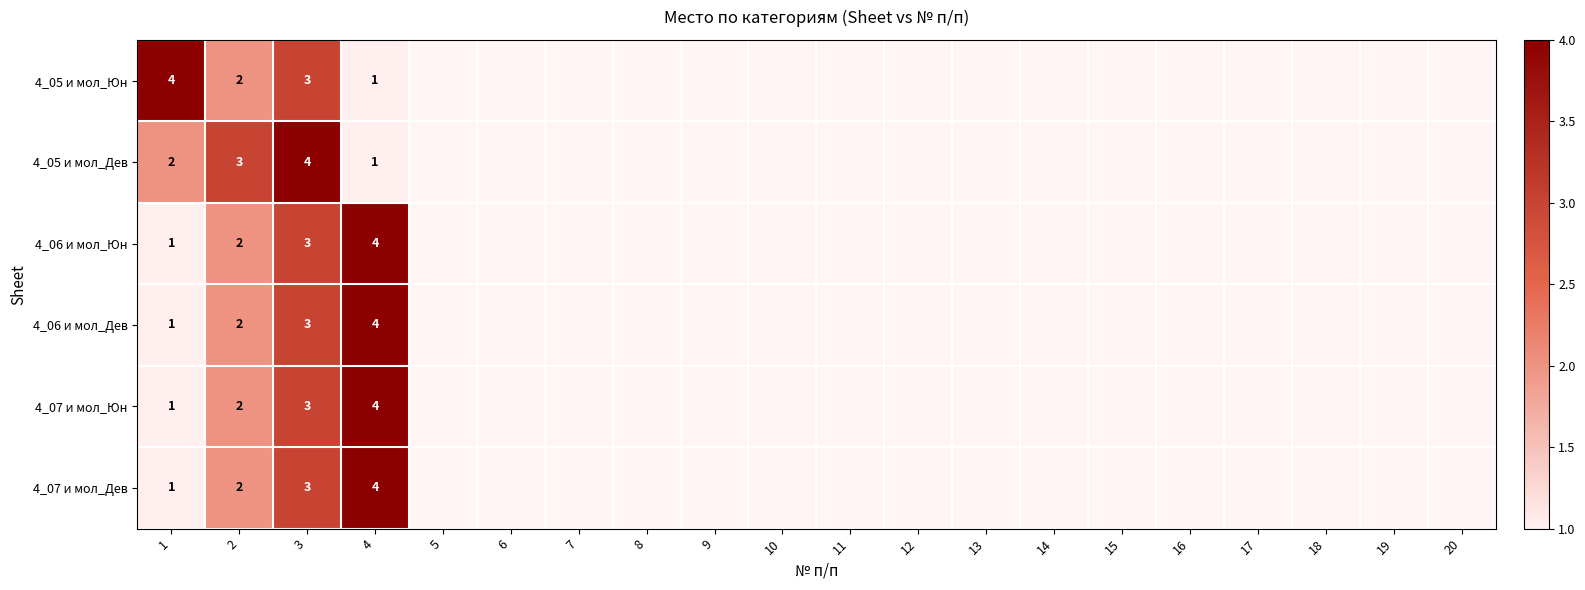

Is it true that 4_05 и мол_Дев equals 2 at 3?

False